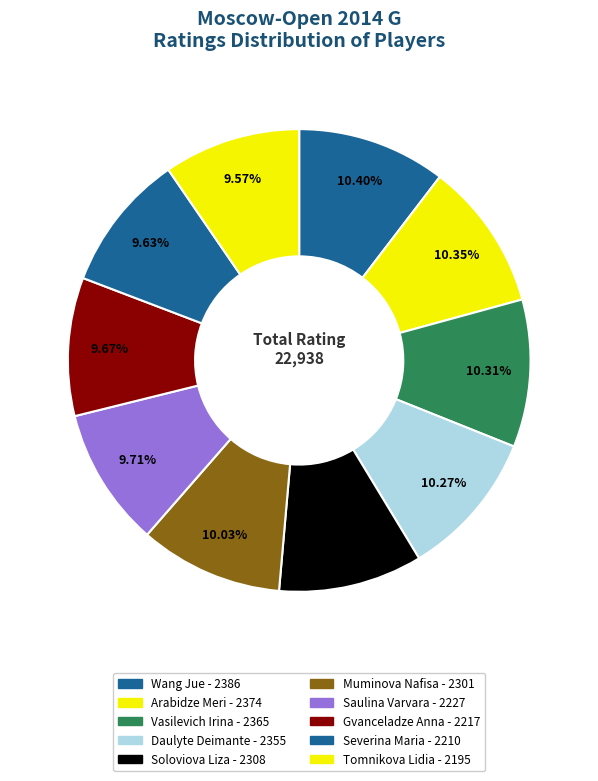

Combined, do Daulyte Deimante and Gvanceladze Anna account for over 50%?

No